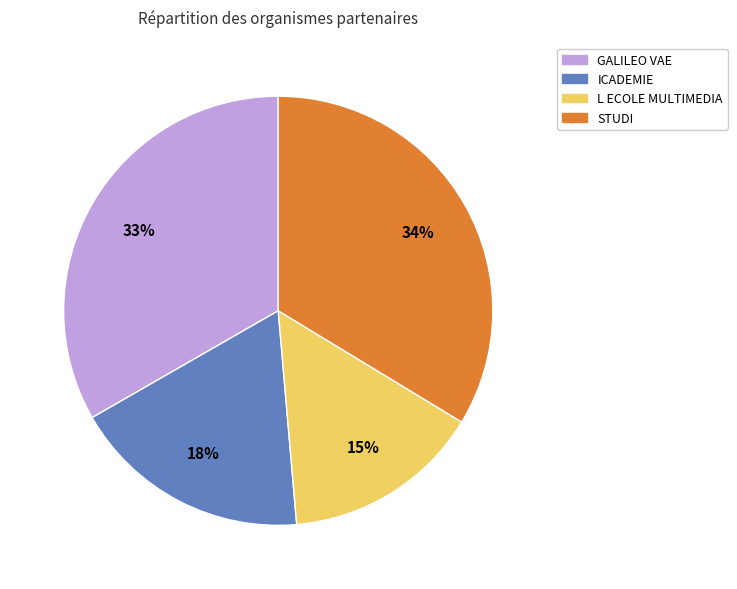

Which has a higher value, L ECOLE MULTIMEDIA or STUDI?

STUDI